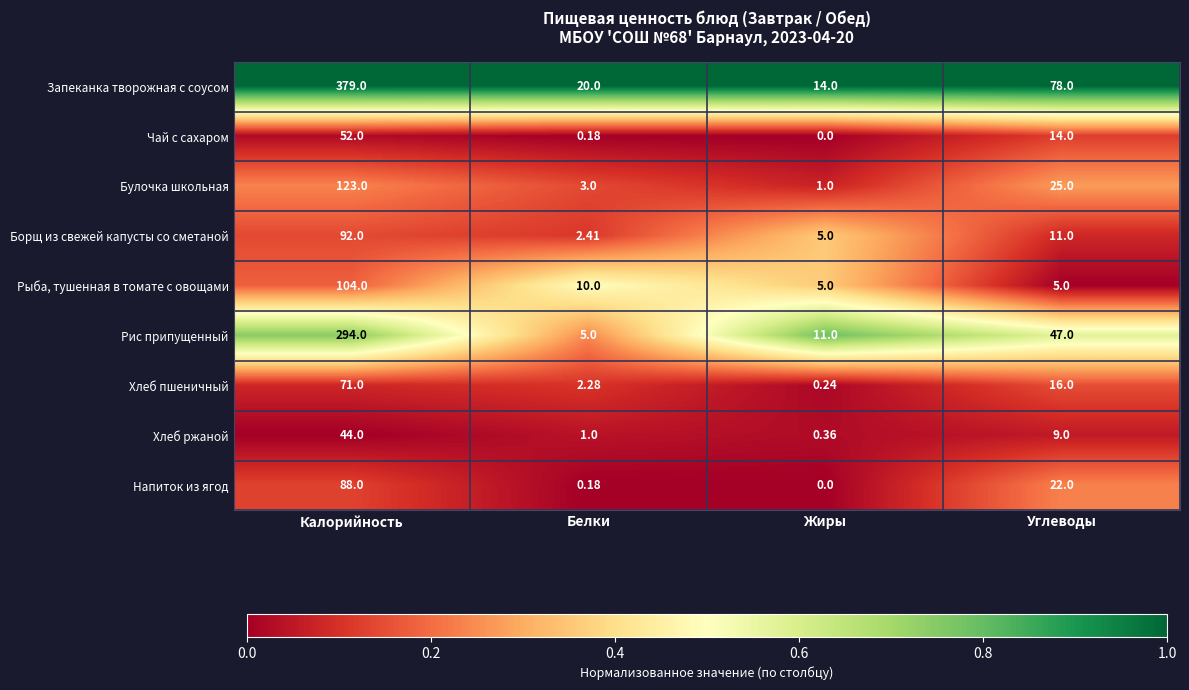

Which series changed the most between Калорийность and Углеводы?

Запеканка творожная с соусом